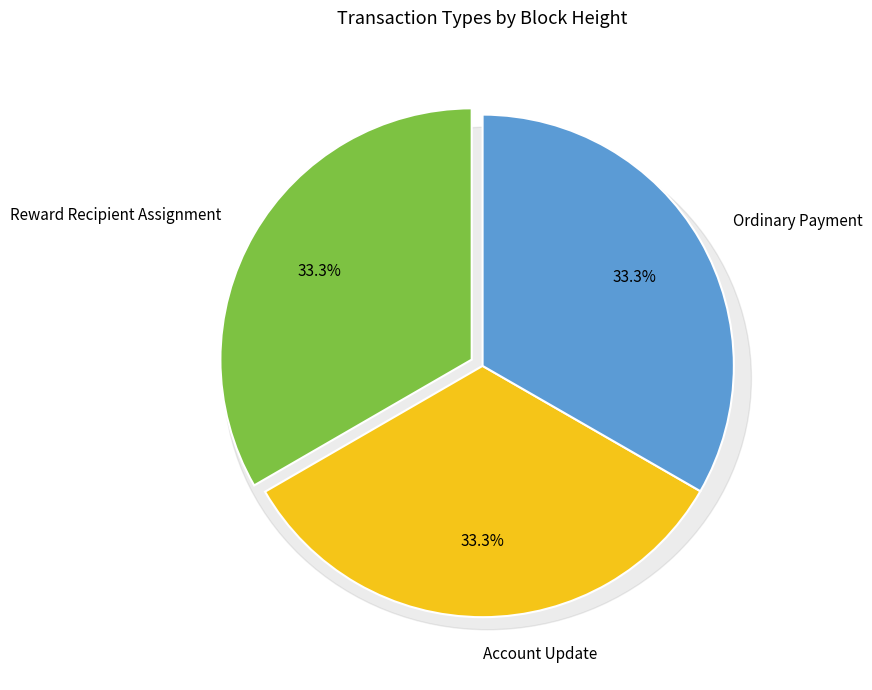

How many slices are in this pie chart?

3